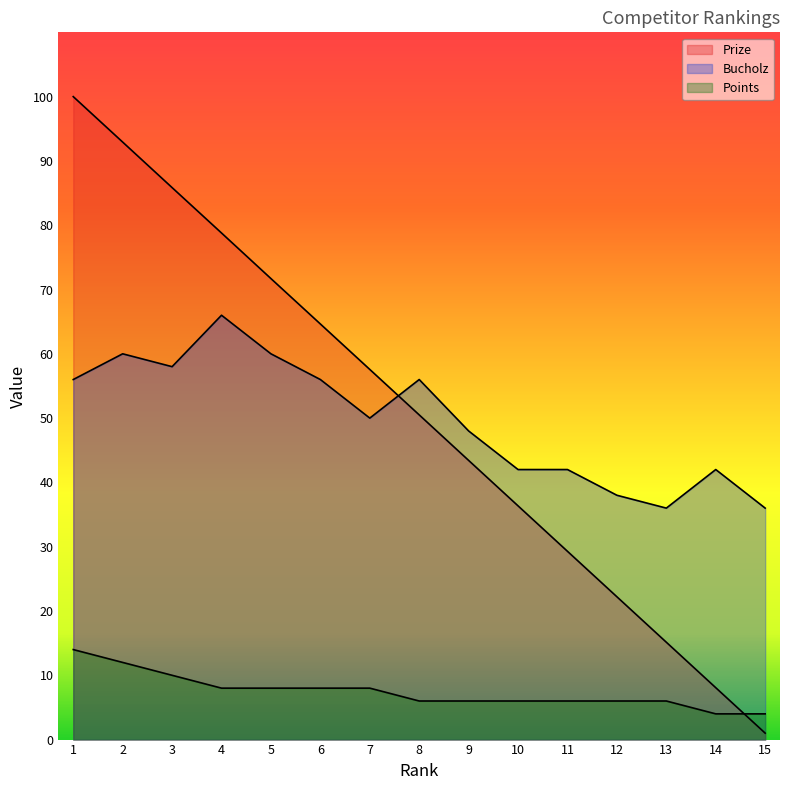

How many lines are shown in the chart?

3